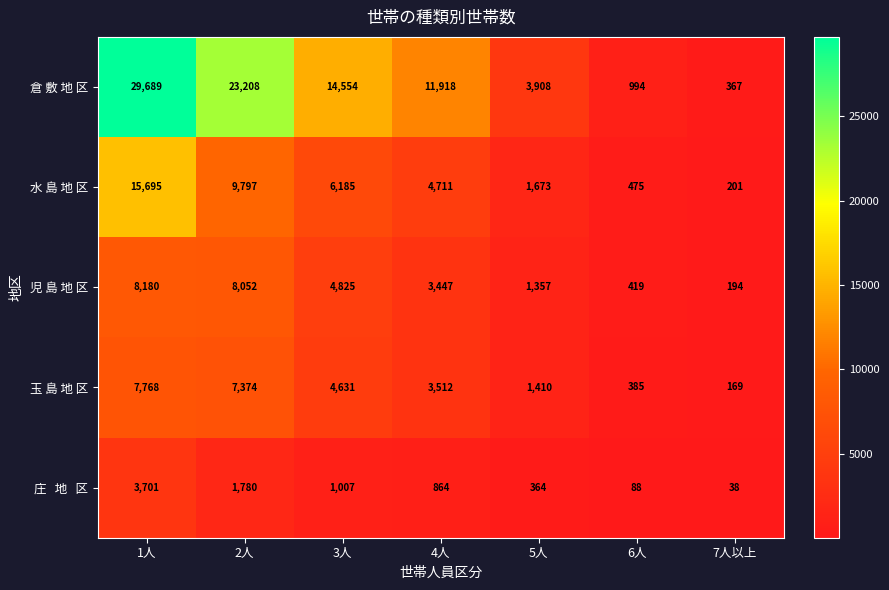

Which series has the largest total across all categories?

倉 敷 地 区